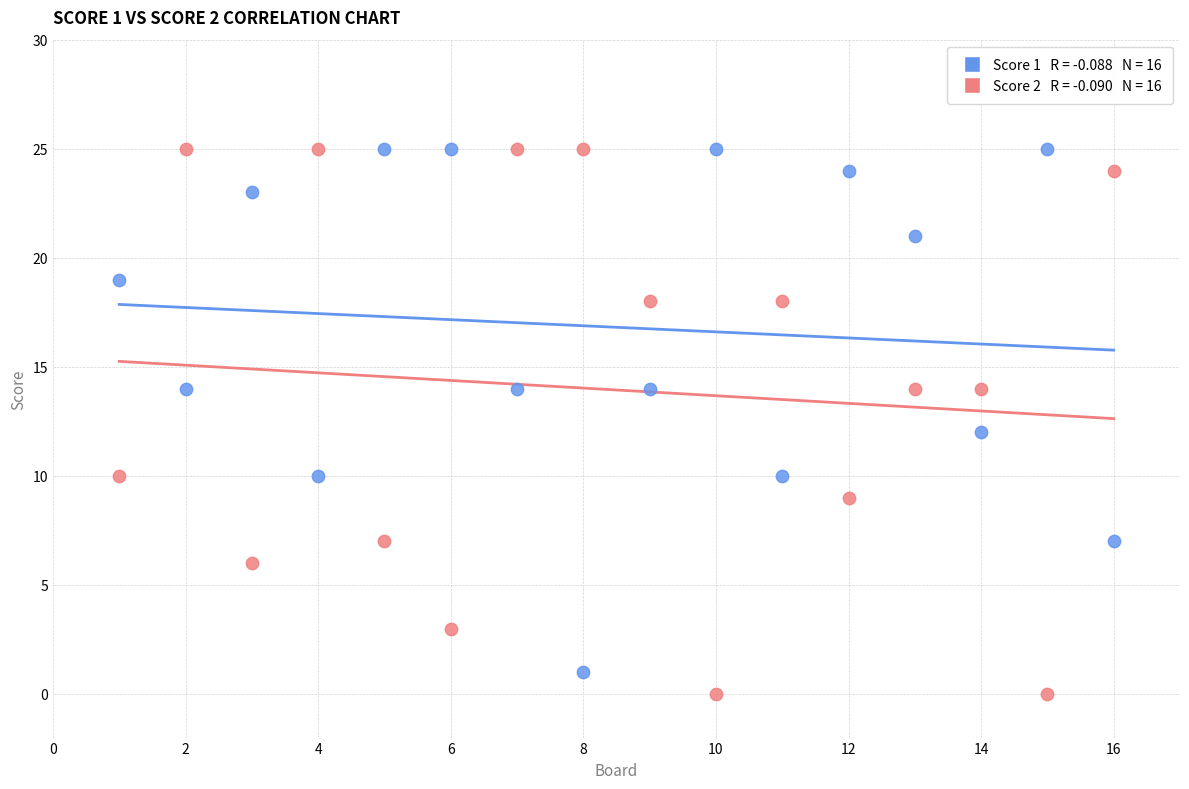

Across all data points, what is the range of X values (max minus min)?

15